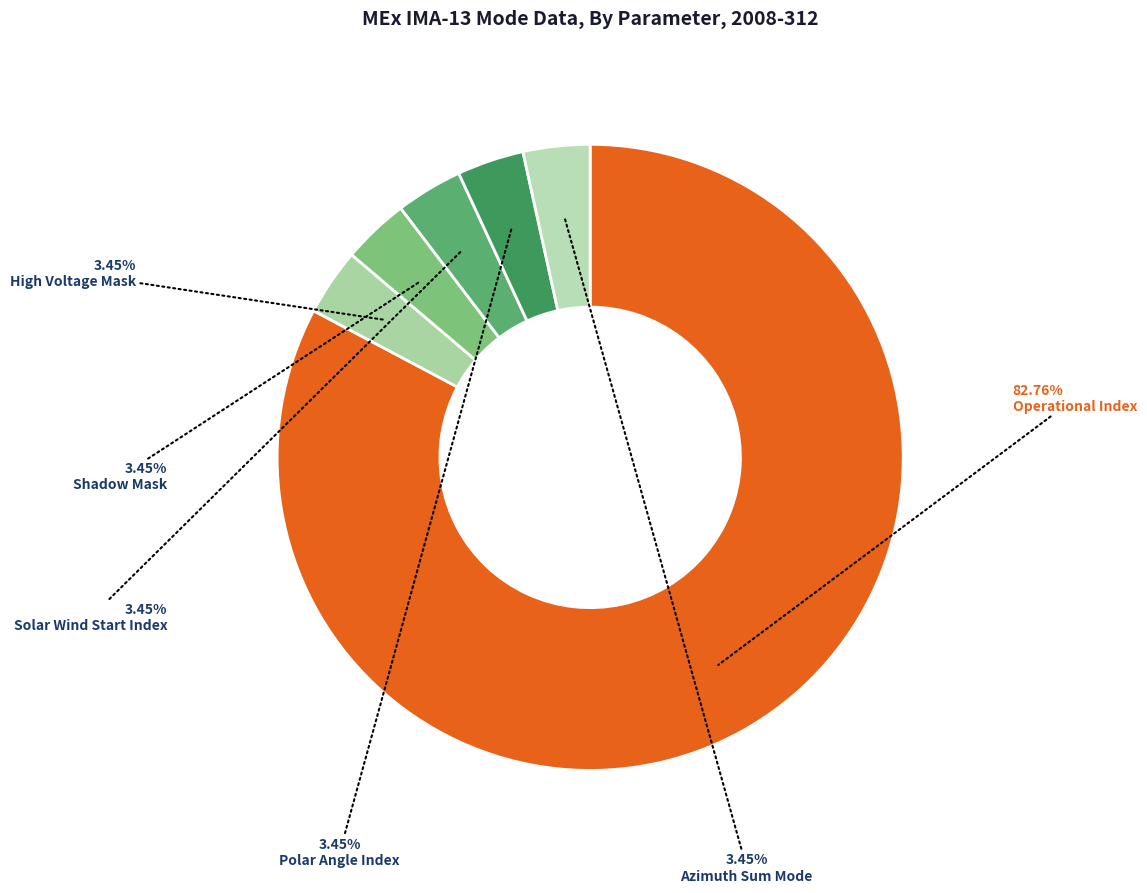

Count the number of slices in the pie.

6